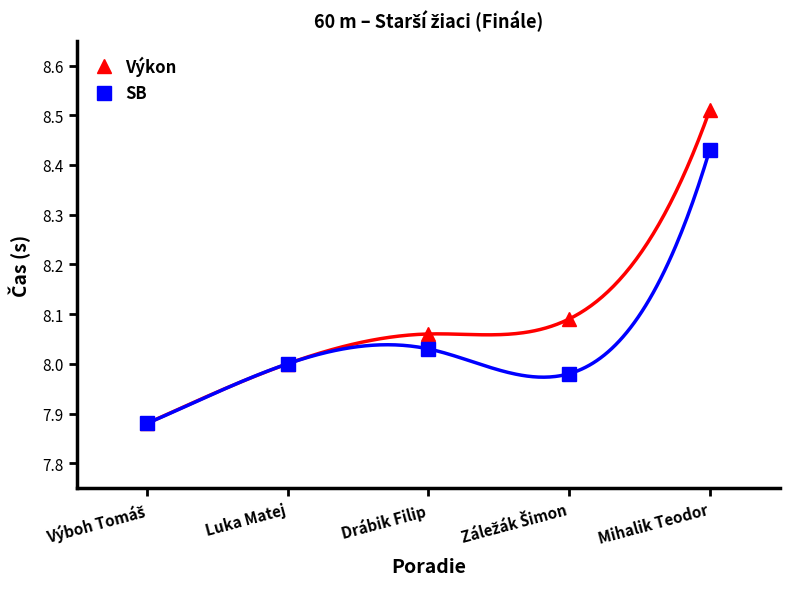

Which series has the largest total across all categories?

Výkon